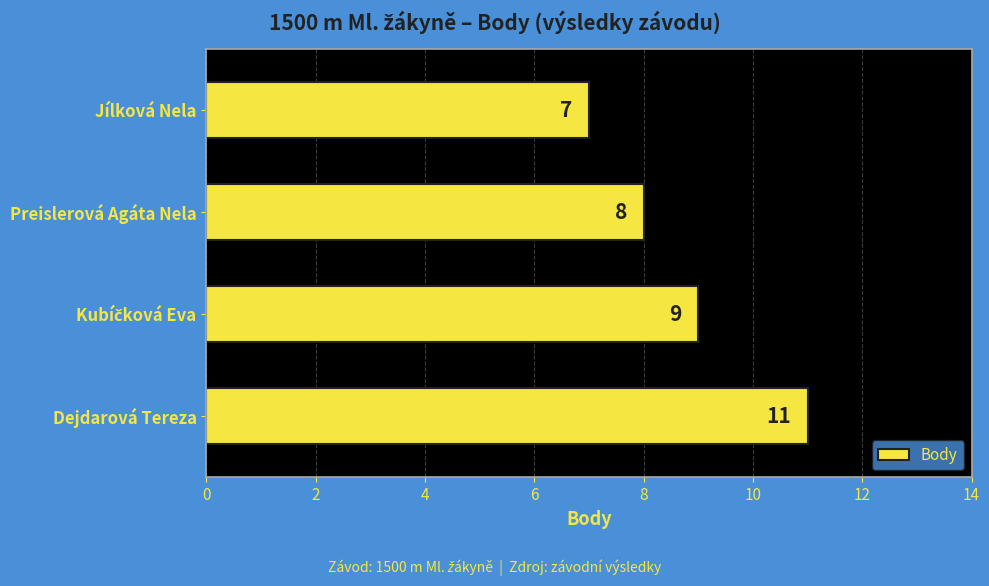

Does the chart contain any negative values?

No